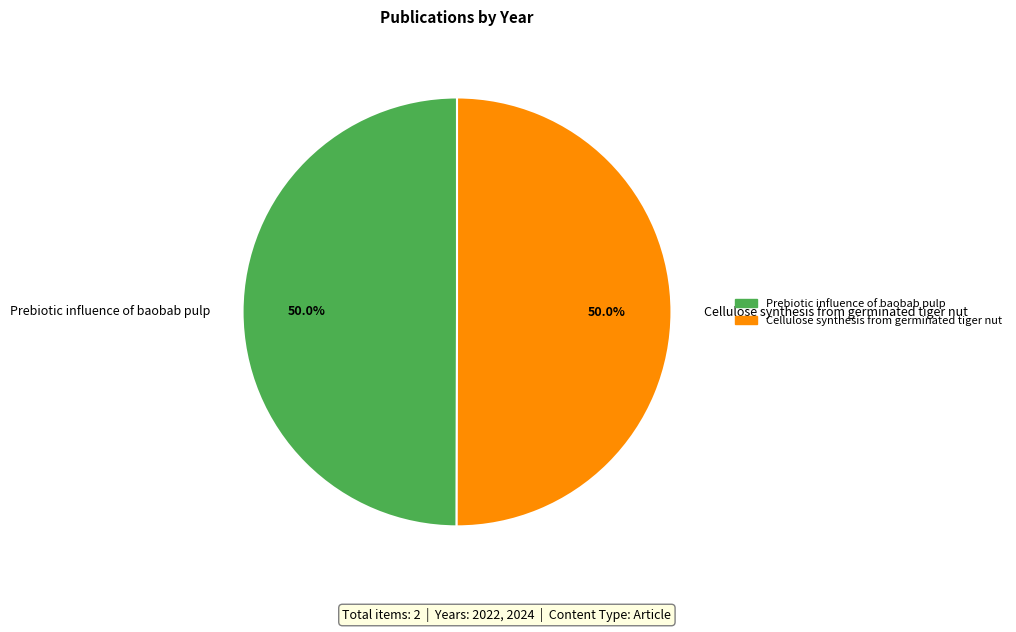

To the nearest percent, what is the combined percentage of Prebiotic influence of baobab pulp and Cellulose synthesis from germinated tiger nut?

100%